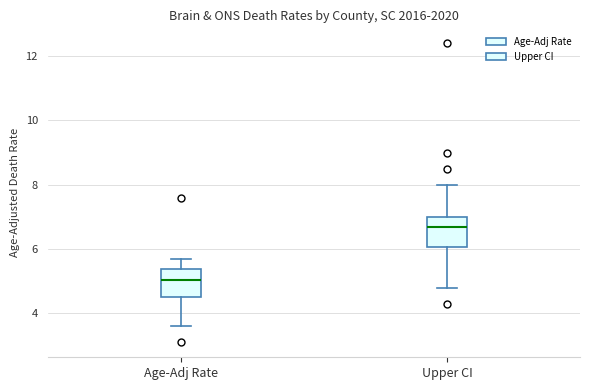

Where does the median line of the box for Age-Adj Rate sit on the y-axis? The values are not printed on the chart, so give them approximately, as read against the axis.

5.0